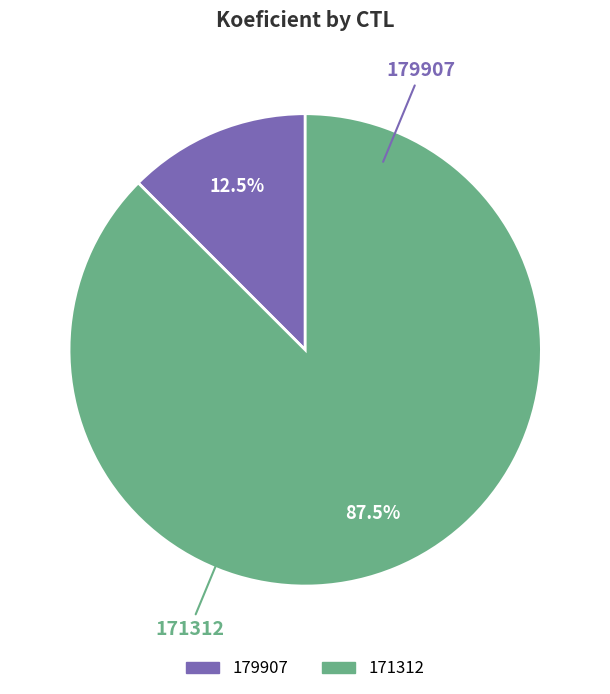

How many slices are in this pie chart?

2